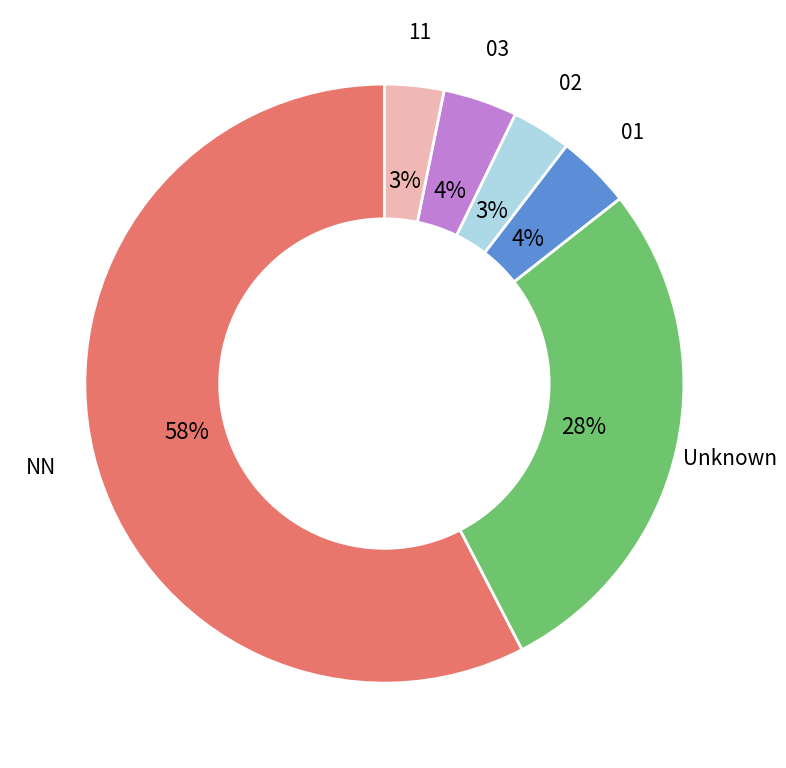

To the nearest percent, what is the average slice percentage?

17%